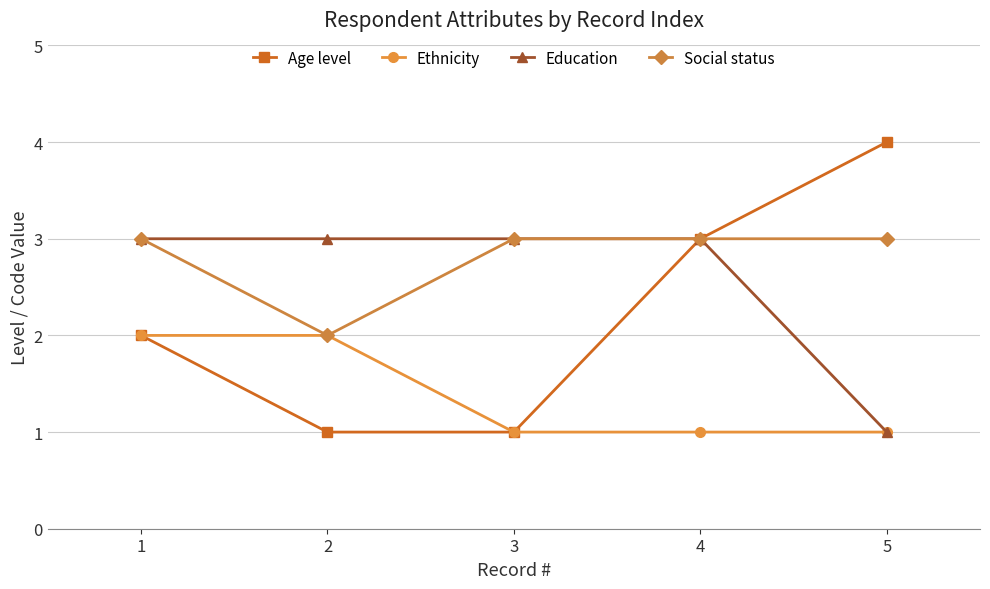

What is the difference between the highest and lowest values at 4?

2